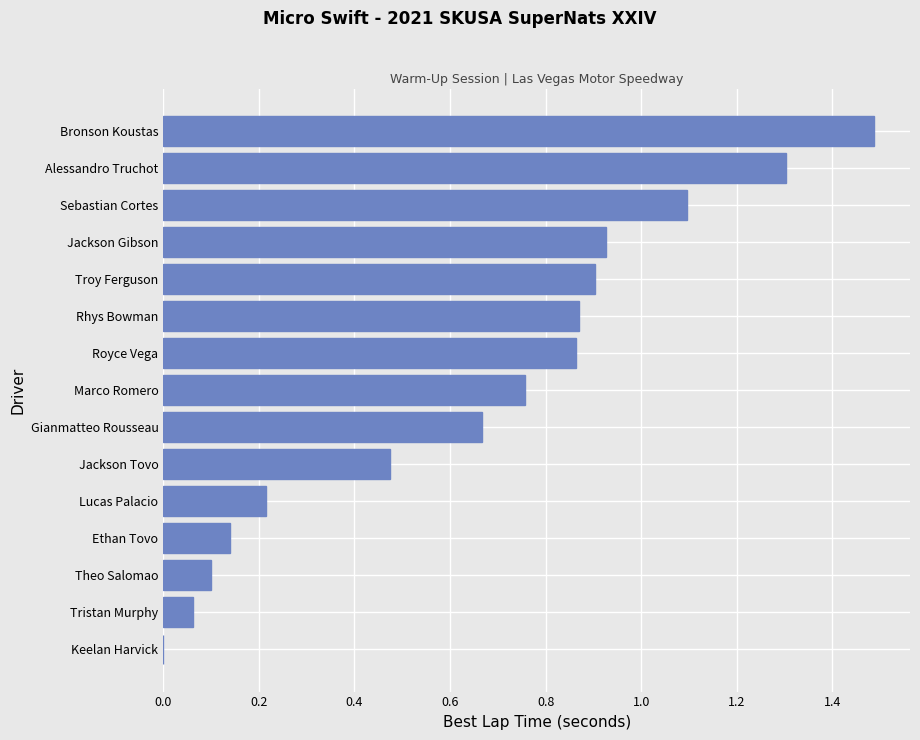

Are the bars horizontal?

Yes